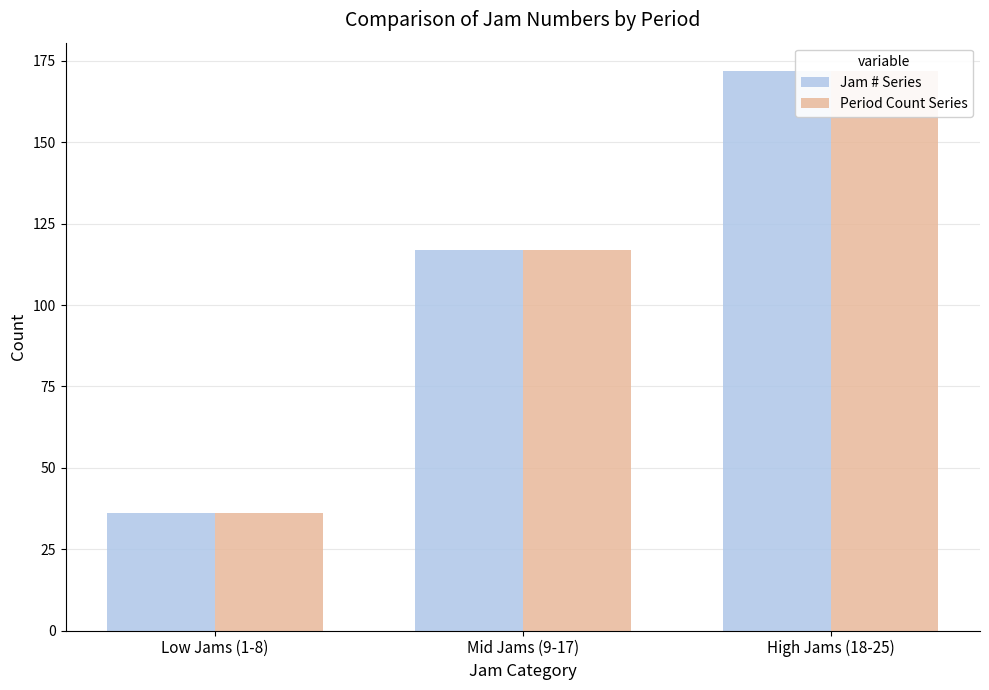

What is the label of the 2nd bar from the left?

Mid Jams (9-17)